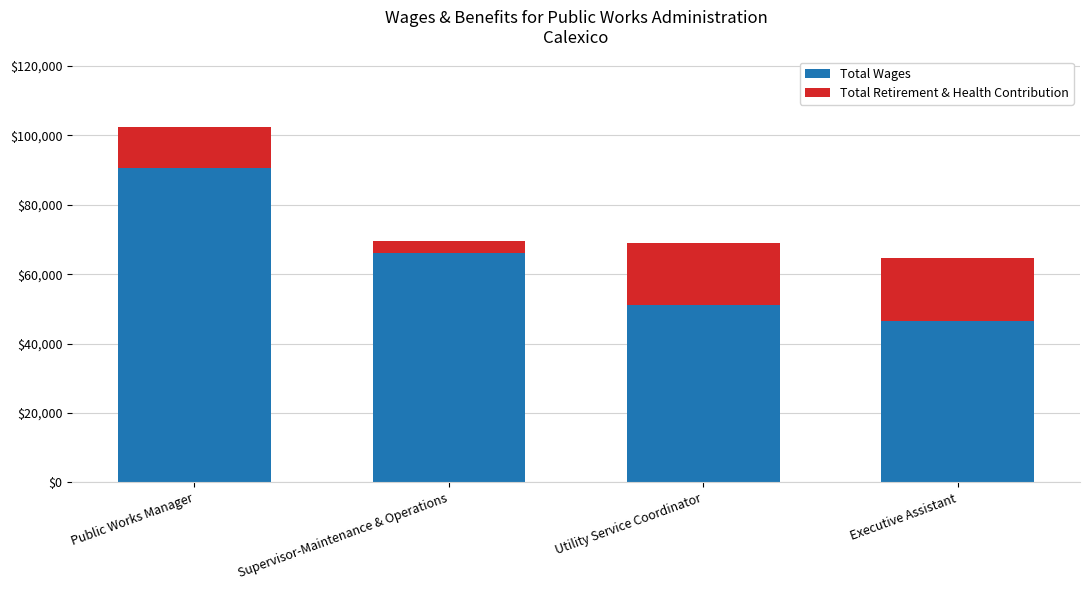

What is the difference between the Total Wages values at Public Works Manager and Utility Service Coordinator?

39691